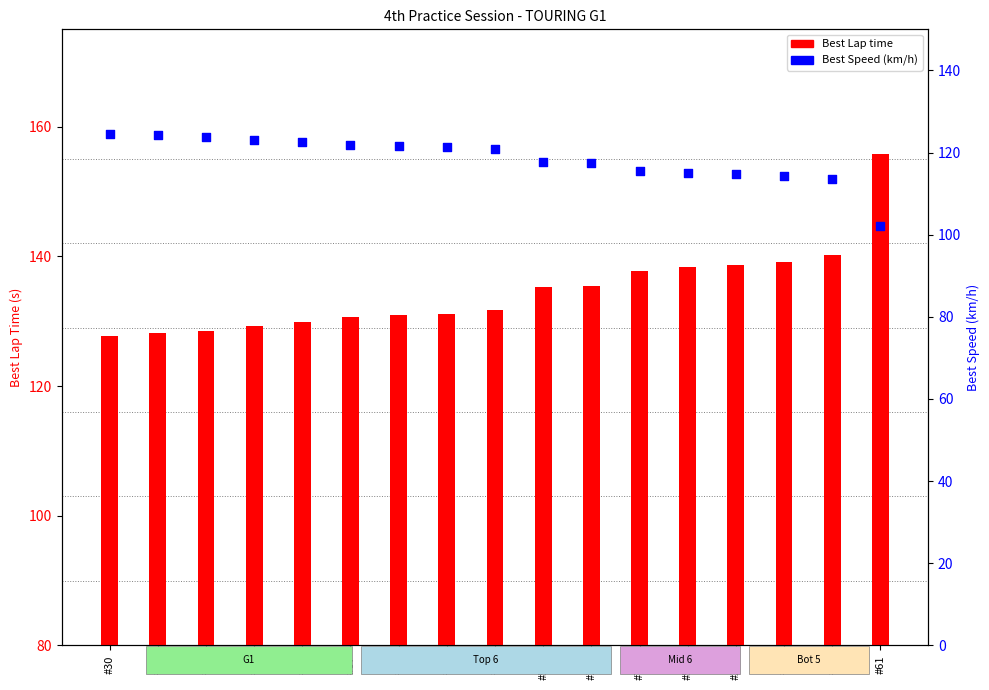

At how many categories does at least one series exceed 138?

5